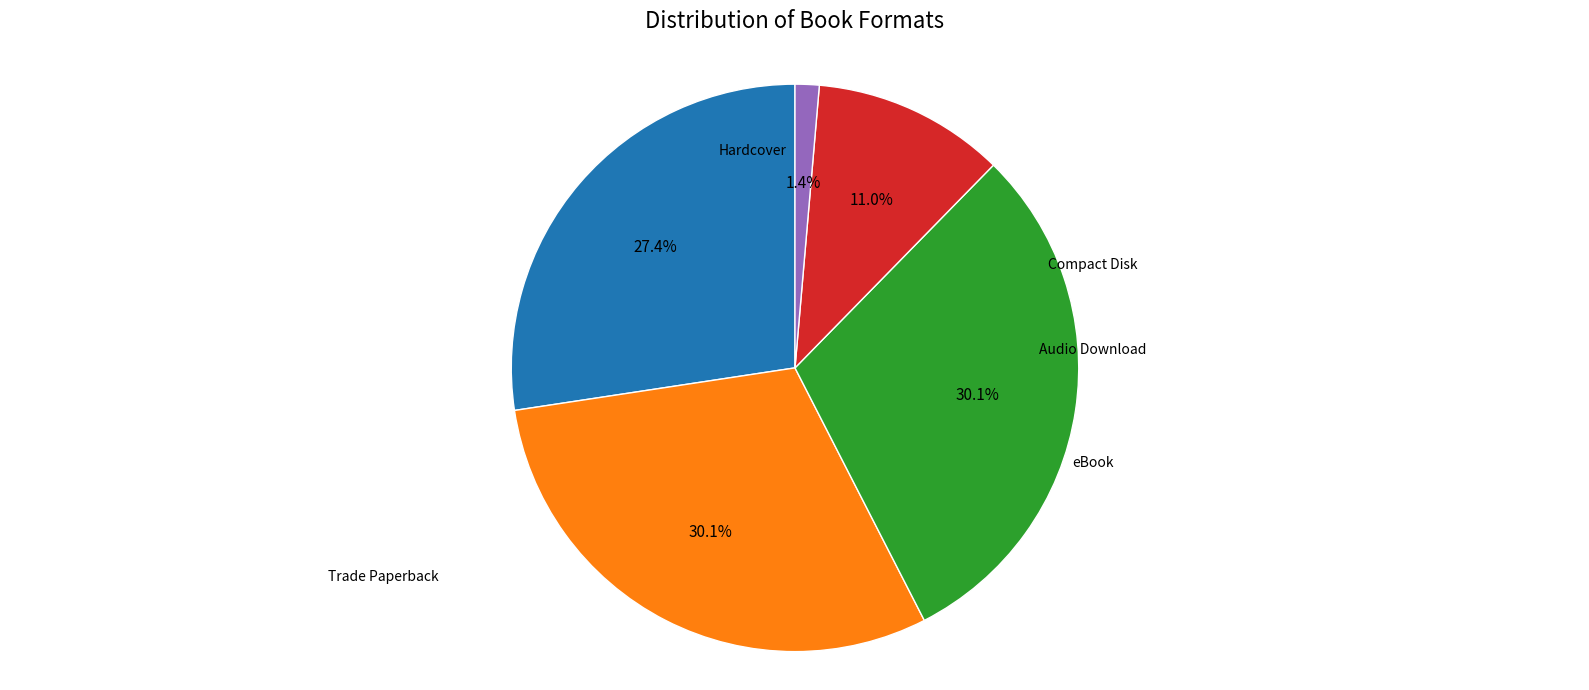

To the nearest percent, what portion does Audio Download represent?

11%